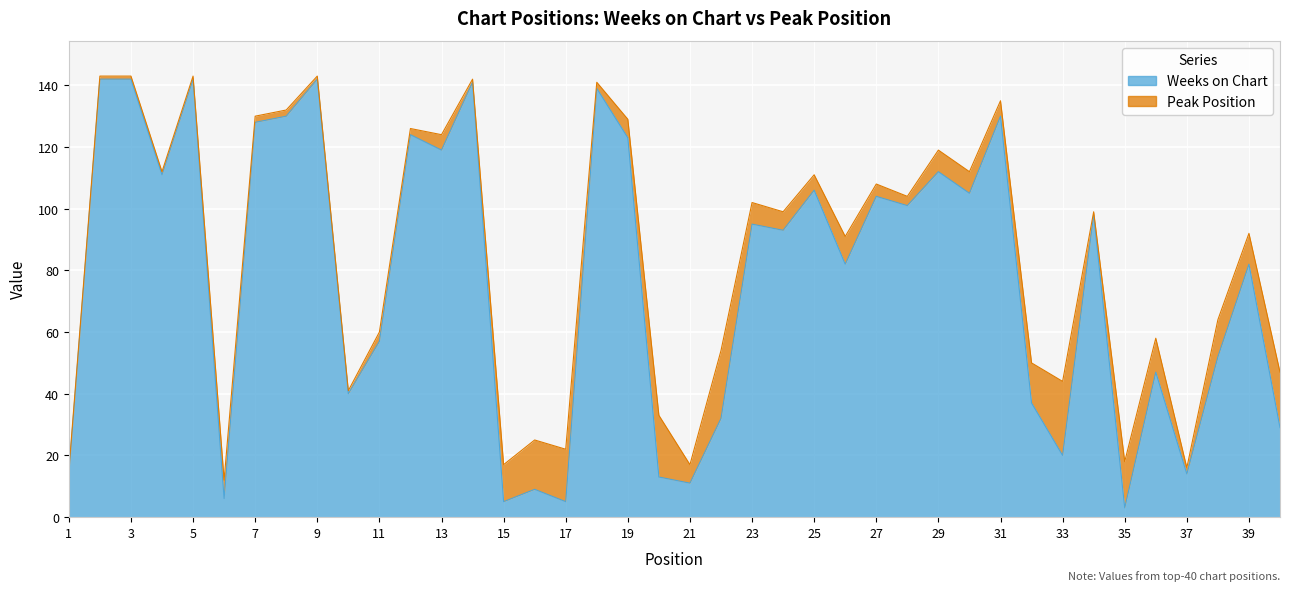

What is the value of the 21st point from the left?

11